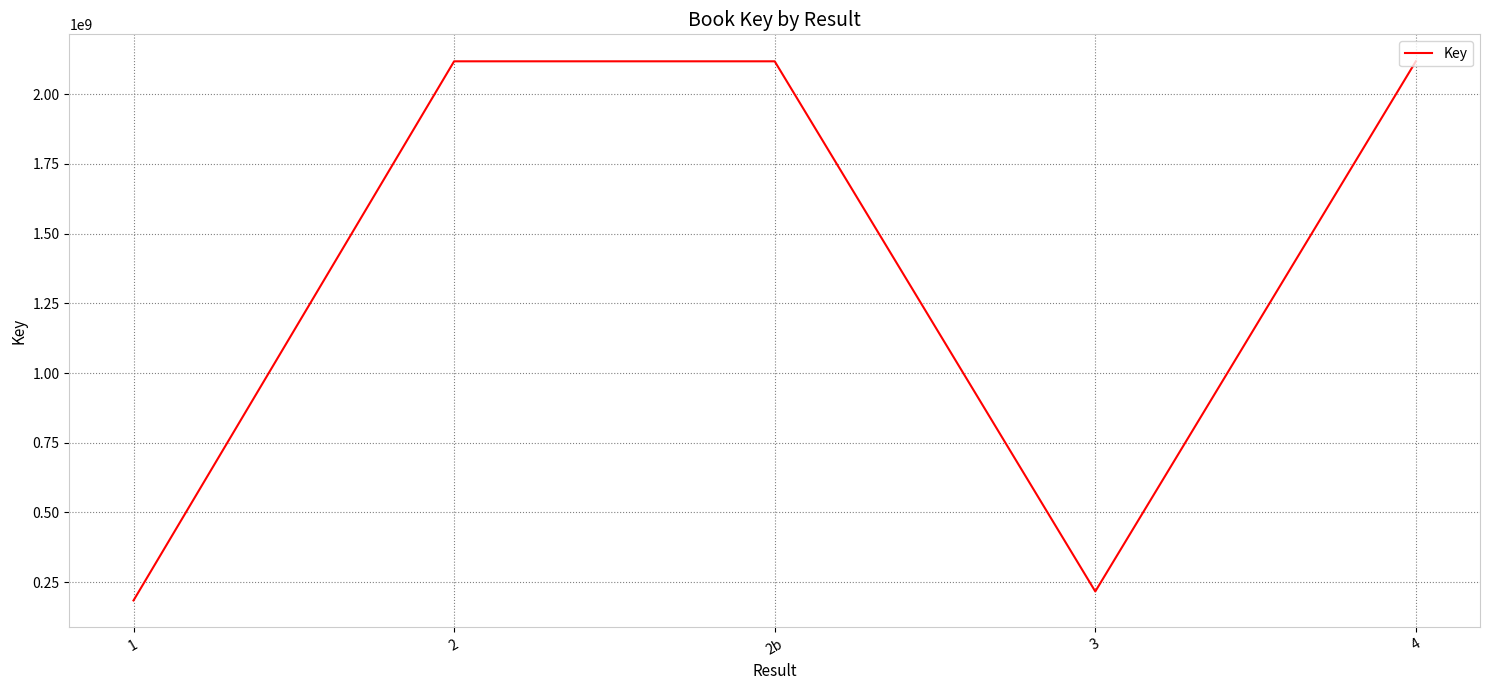

What is the sum of all values?

6755019411